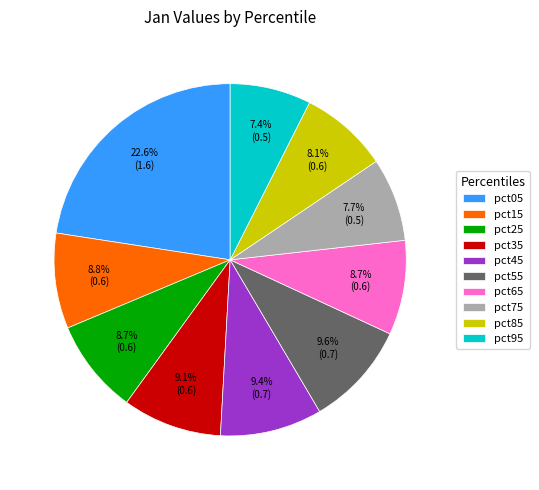

How many slices are in this pie chart?

10